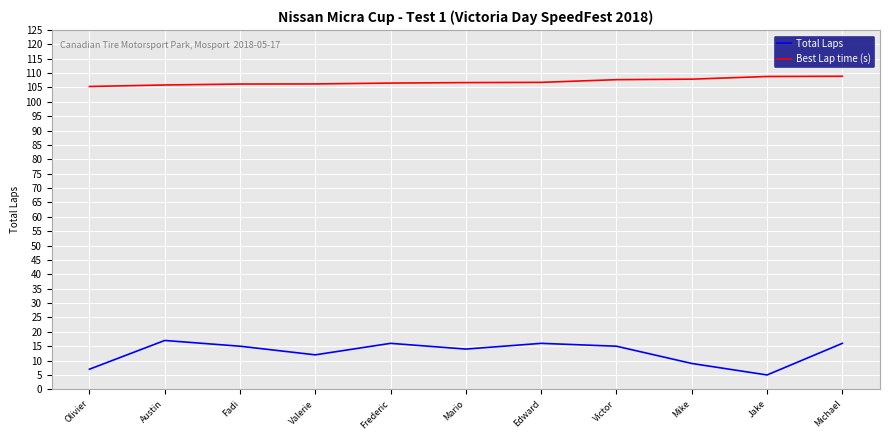

Is it true that Total Laps equals 25.4 at Michael?

False